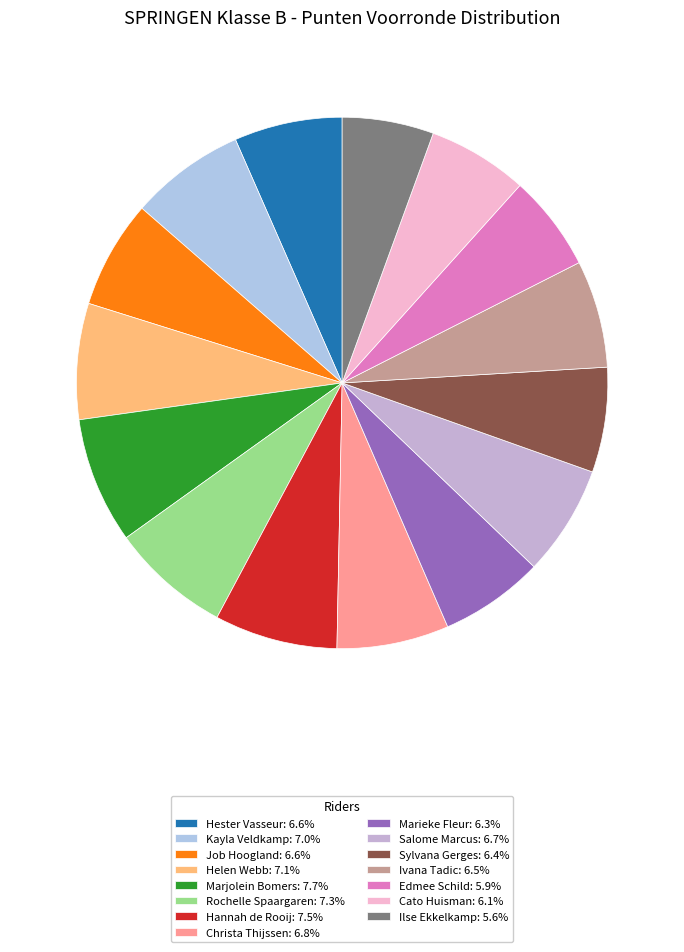

The Ivana Tadic slice represents 7% of the pie. True or false?

True